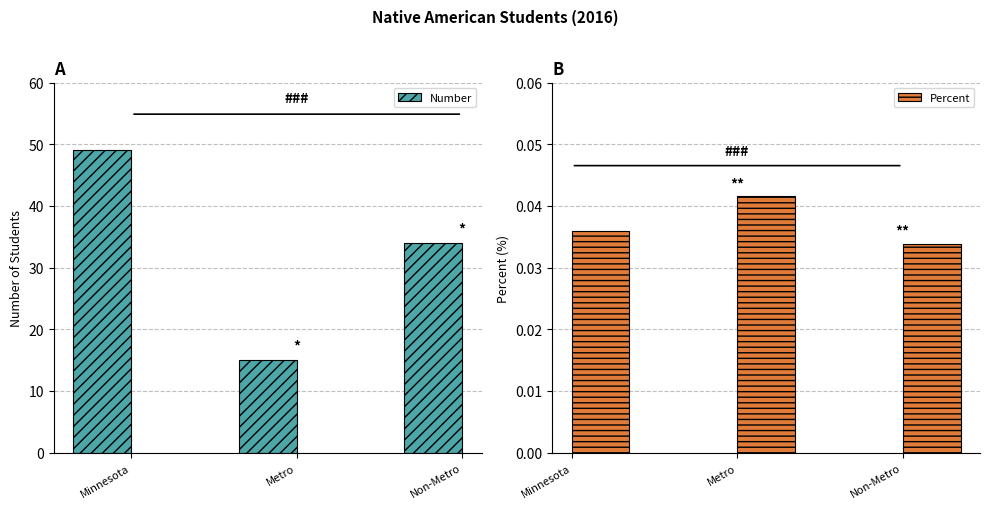

Which series has the largest range (max minus min)?

Number